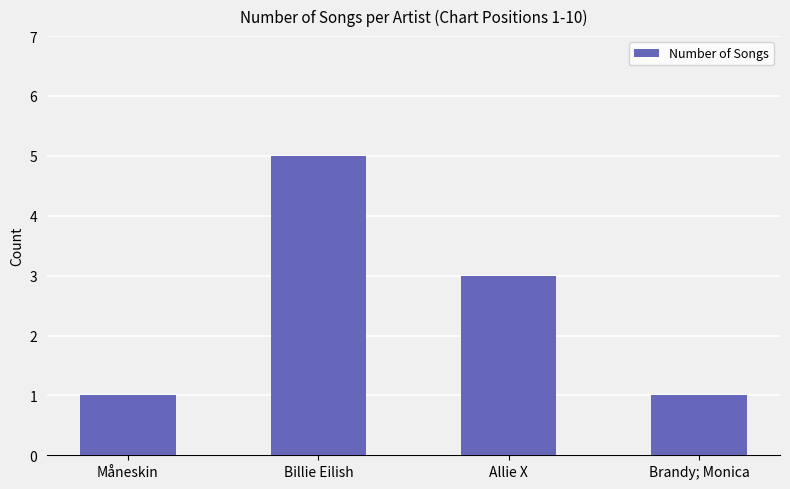

Reading right to left, transcribe all the data shown in this chart.

Brandy; Monica=1	Allie X=3	Billie Eilish=5	Måneskin=1